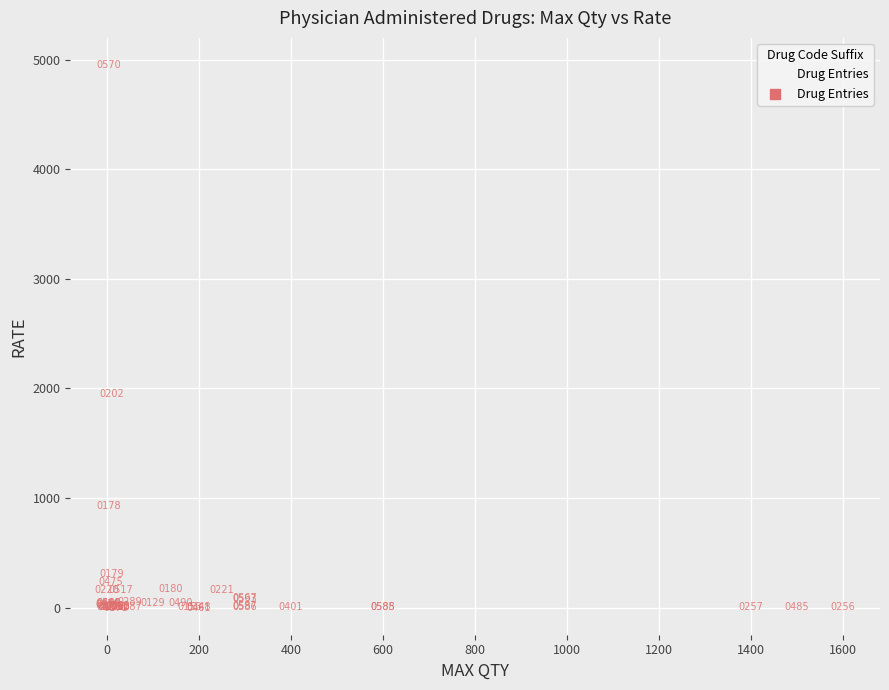

What Y value in the scatter plot is closest to 2475?

1951.4